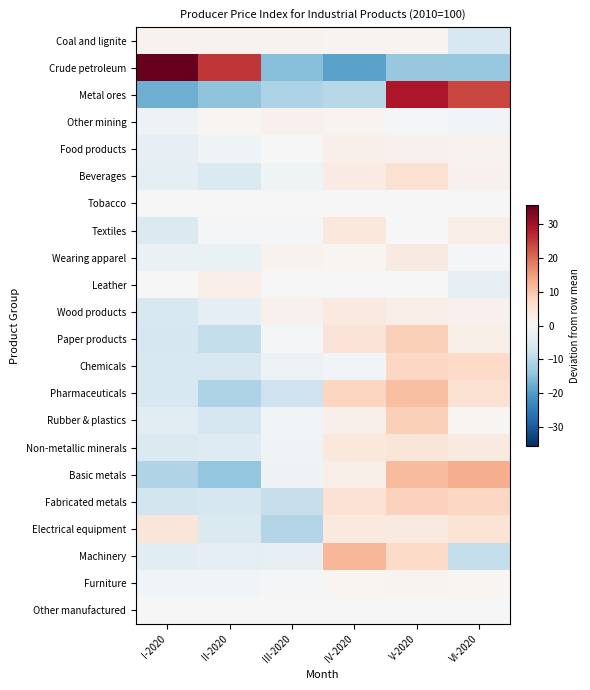

Reading left to right, transcribe all the data shown in this chart.

Coal and lignite: I-2020=1.3	II-2020=1.3	III-2020=1.3	IV-2020=0.9	V-2020=0.9	VI-2020=-5.7
Crude petroleum: I-2020=35.8	II-2020=25.5	III-2020=-15.2	IV-2020=-19.1	V-2020=-13.5	VI-2020=-13.5
Metal ores: I-2020=-17.6	II-2020=-14.3	III-2020=-11.2	IV-2020=-9.8	V-2020=28.9	VI-2020=24.0
Other mining: I-2020=-1.9	II-2020=0.8	III-2020=1.5	IV-2020=1.0	V-2020=-0.5	VI-2020=-0.9
Food products: I-2020=-2.8	II-2020=-1.4	III-2020=-0.3	IV-2020=1.7	V-2020=1.6	VI-2020=1.2
Beverages: I-2020=-3.3	II-2020=-5.2	III-2020=-1.5	IV-2020=3.0	V-2020=5.4	VI-2020=1.7
Tobacco: I-2020=0.0	II-2020=0.0	III-2020=0.0	IV-2020=0.0	V-2020=0.0	VI-2020=0.0
Textiles: I-2020=-5.2	II-2020=-0.5	III-2020=-0.5	IV-2020=3.8	V-2020=-0.0	VI-2020=2.4
Wearing apparel: I-2020=-2.4	II-2020=-2.2	III-2020=1.2	IV-2020=0.7	V-2020=3.2	VI-2020=-0.4
Leather: I-2020=0.2	II-2020=2.3	III-2020=0.2	IV-2020=0.2	V-2020=0.2	VI-2020=-2.9
Wood products: I-2020=-5.7	II-2020=-3.3	III-2020=1.6	IV-2020=3.4	V-2020=2.4	VI-2020=1.6
Paper products: I-2020=-6.0	II-2020=-8.5	III-2020=-0.8	IV-2020=4.5	V-2020=8.7	VI-2020=2.1
Chemicals: I-2020=-5.6	II-2020=-5.6	III-2020=-2.1	IV-2020=-1.0	V-2020=7.4	VI-2020=7.0
Pharmaceuticals: I-2020=-5.8	II-2020=-11.0	III-2020=-7.5	IV-2020=7.8	V-2020=10.9	VI-2020=5.6
Rubber & plastics: I-2020=-4.2	II-2020=-5.9	III-2020=-1.1	IV-2020=1.9	V-2020=8.5	VI-2020=0.8
Non-metallic minerals: I-2020=-5.1	II-2020=-4.7	III-2020=-1.5	IV-2020=3.8	V-2020=4.2	VI-2020=3.2
Basic metals: I-2020=-10.7	II-2020=-13.7	III-2020=-1.9	IV-2020=2.0	V-2020=11.4	VI-2020=13.0
Fabricated metals: I-2020=-6.6	II-2020=-6.1	III-2020=-8.1	IV-2020=5.2	V-2020=8.2	VI-2020=7.4
Electrical equipment: I-2020=4.3	II-2020=-5.3	III-2020=-10.6	IV-2020=3.4	V-2020=3.3	VI-2020=4.8
Machinery: I-2020=-3.8	II-2020=-3.5	III-2020=-3.1	IV-2020=12.0	V-2020=6.9	VI-2020=-8.4
Furniture: I-2020=-0.9	II-2020=-1.0	III-2020=-0.7	IV-2020=0.8	V-2020=1.0	VI-2020=0.8
Other manufactured: I-2020=0.0	II-2020=0.0	III-2020=0.0	IV-2020=0.0	V-2020=0.0	VI-2020=0.0